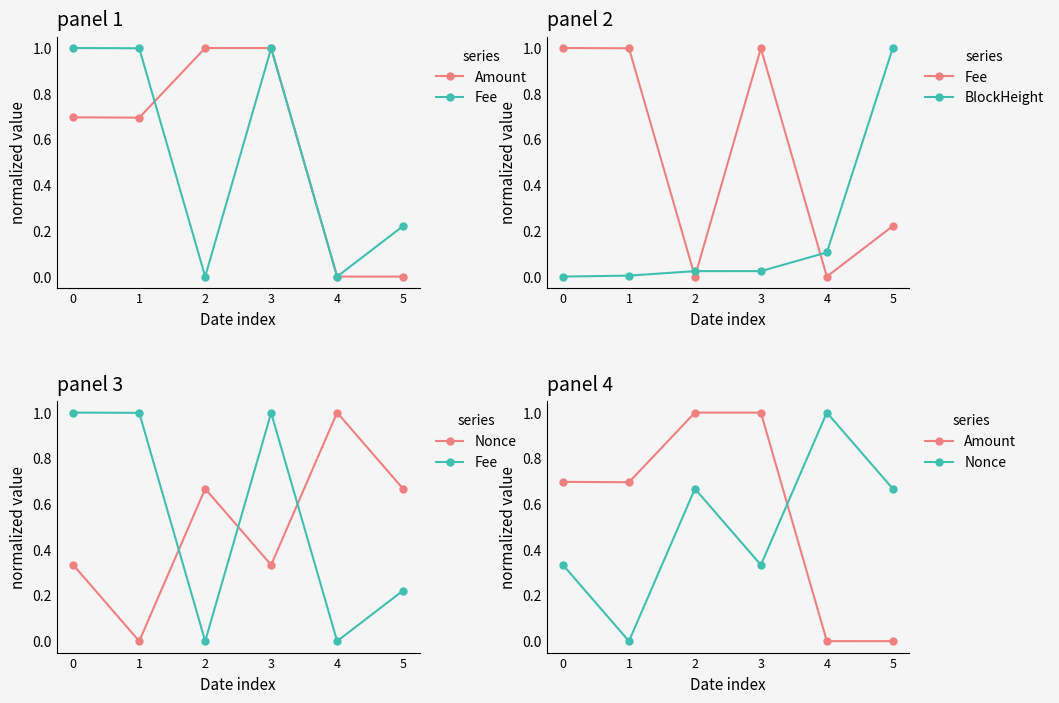

After their last crossing, which series has the higher values: Amount or Fee?

Fee